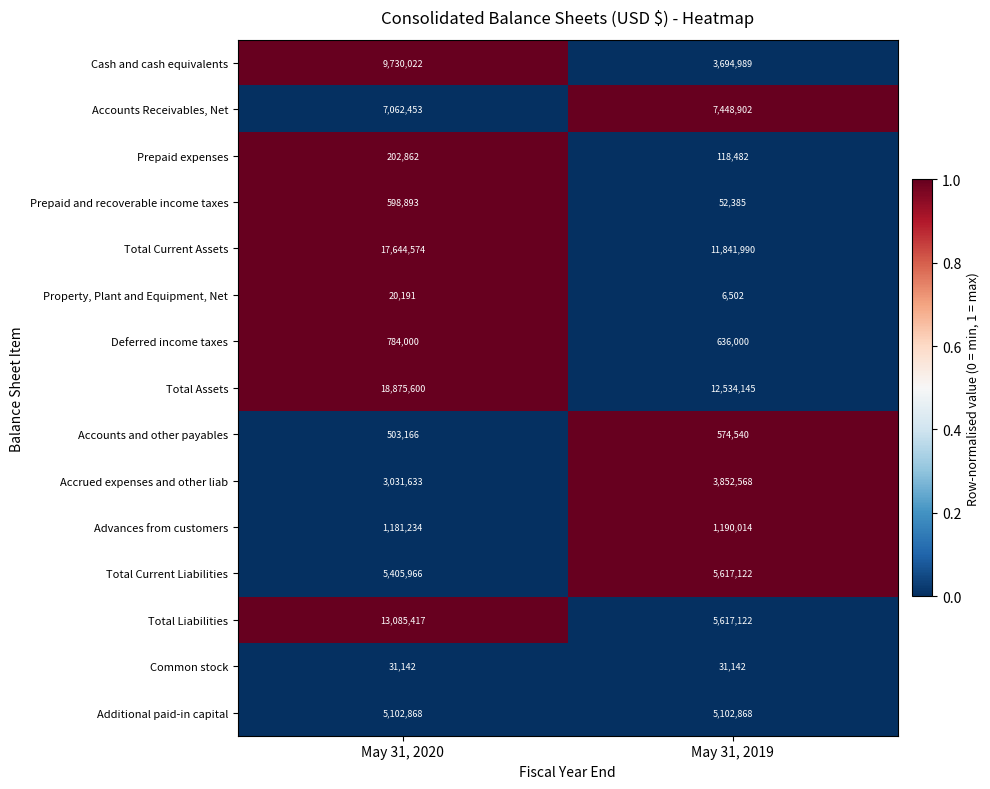

What is the maximum value shown in the chart?

18875600